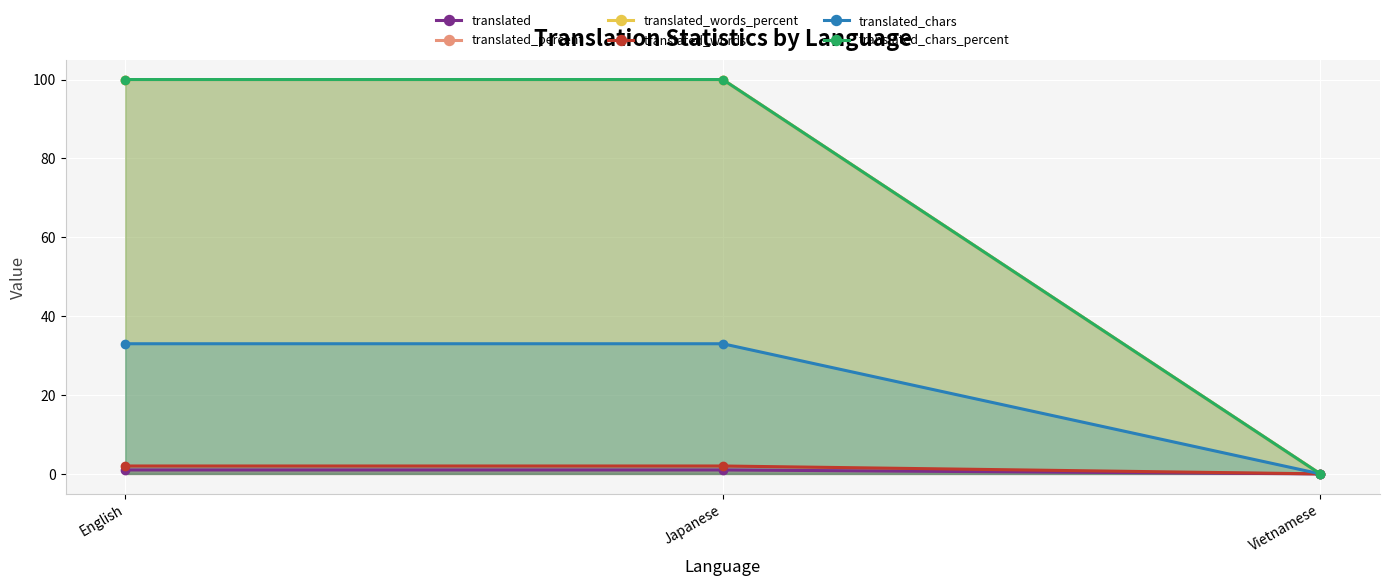

Reading left to right, transcribe all the data shown in this chart.

translated: English=1	Japanese=1	Vietnamese=0
translated_percent: English=100	Japanese=100	Vietnamese=0
translated_words_percent: English=100	Japanese=100	Vietnamese=0
translated_words: English=2	Japanese=2	Vietnamese=0
translated_chars: English=33	Japanese=33	Vietnamese=0
translated_chars_percent: English=100	Japanese=100	Vietnamese=0